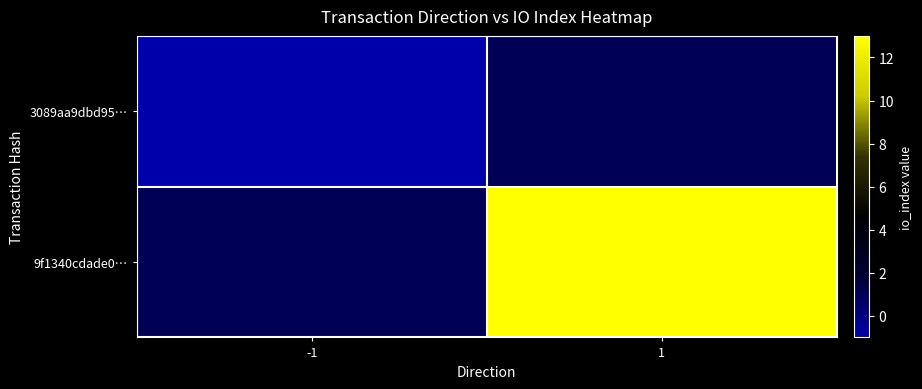

At which category is the sum across all series the highest?

1